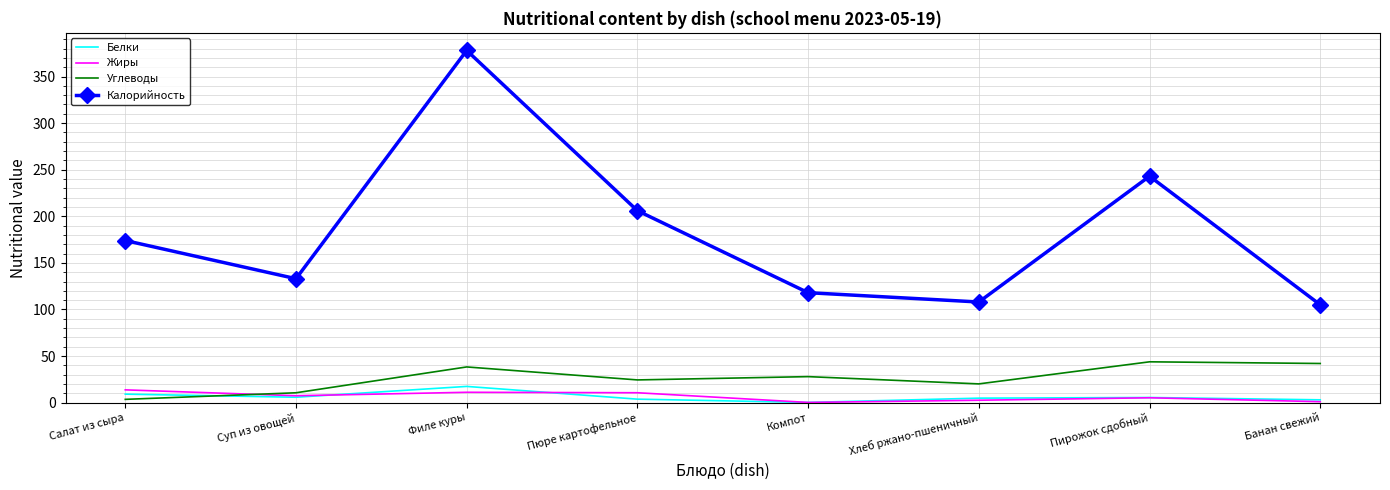

What position from the left is Пюре картофельное?

4